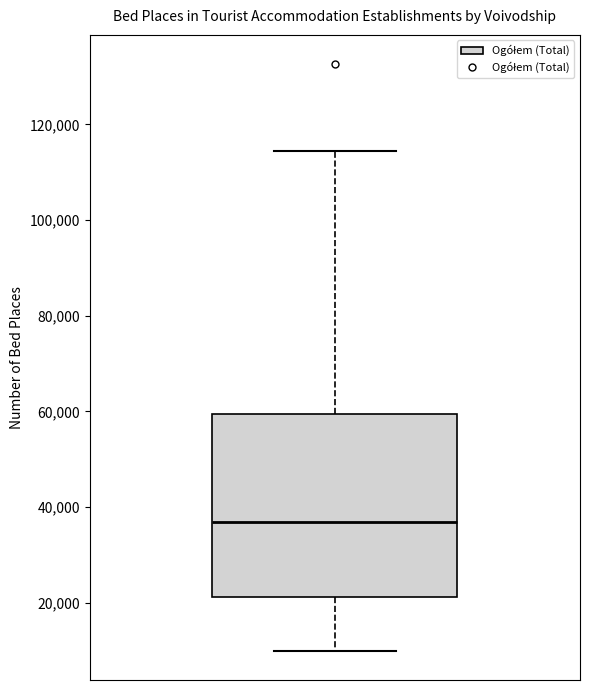

Read this box plot against the y-axis: the position of the median line, the range covered by the box, and the ends of both whiskers. The values are not printed on the chart, so give them approximately, as read against the axis.

median 36000, box 22000 to 60000, whiskers 10000 to 114000